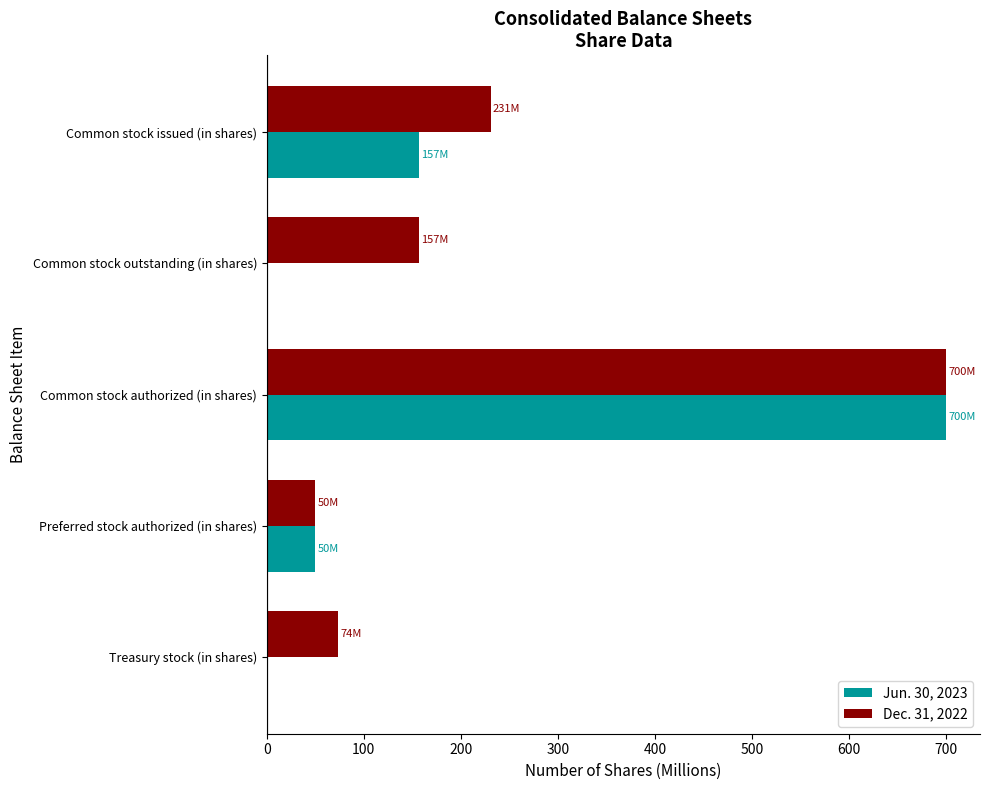

What is the total value across all series at Common stock outstanding (in shares)?

157.0